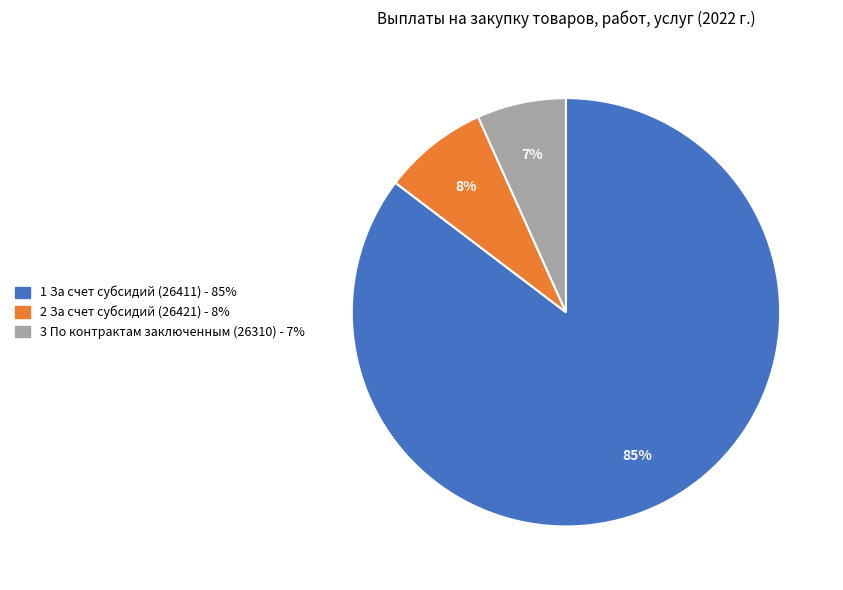

Is there a majority slice in this chart?

Yes